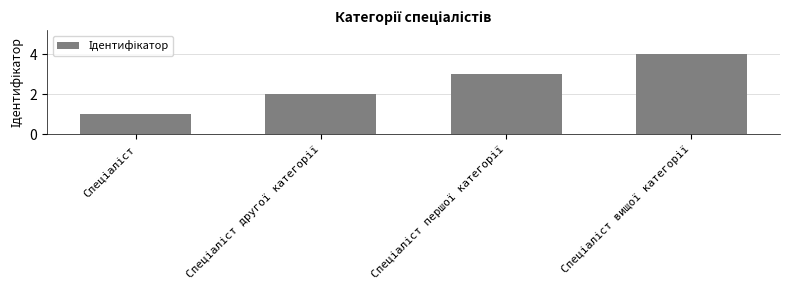

Are the bars grouped side by side (vs. stacked)?

No